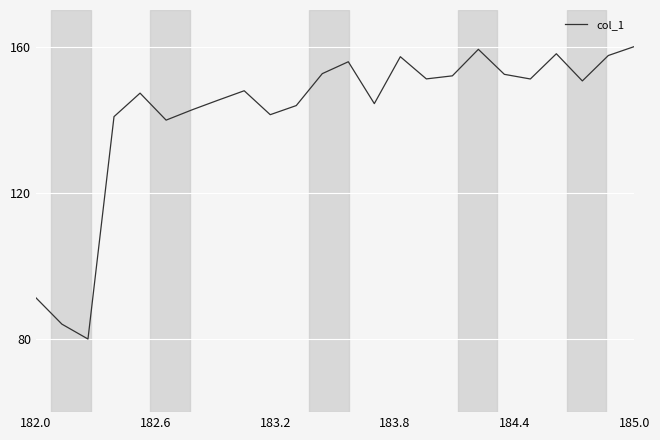

What is the greatest value displayed?

160.0